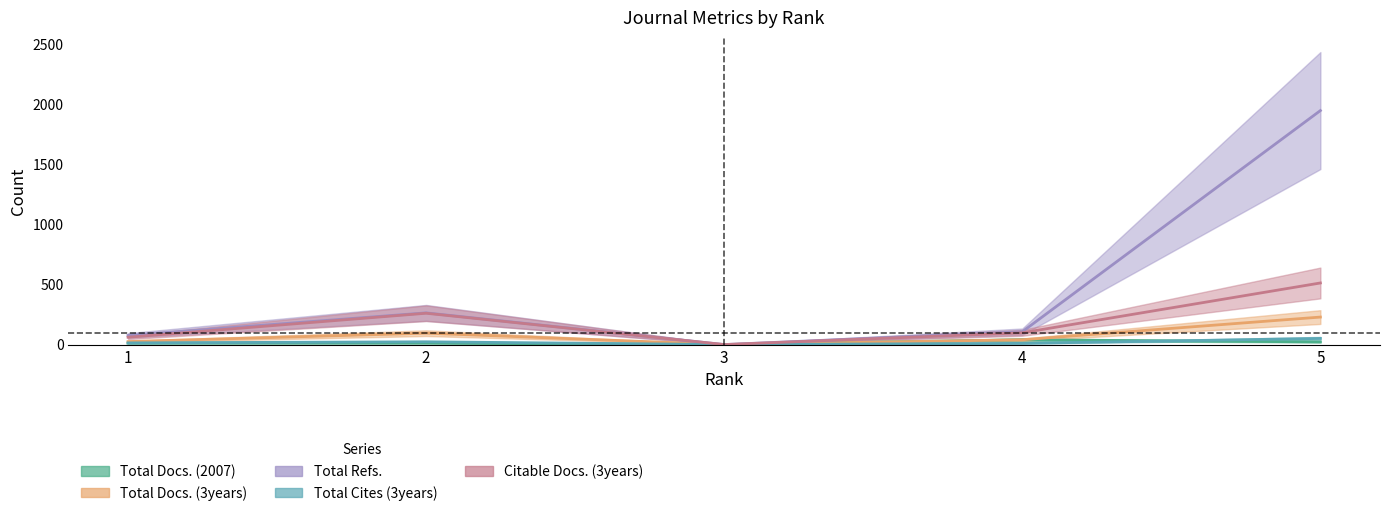

In Total Refs., how many points are higher than both neighbors (excluding endpoints)?

1